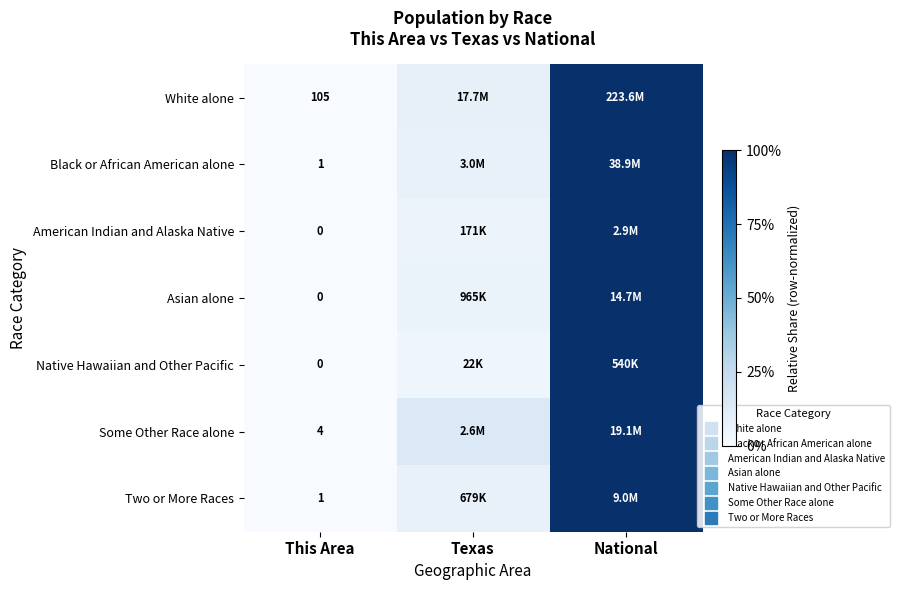

At which category is the sum across all series the highest?

National